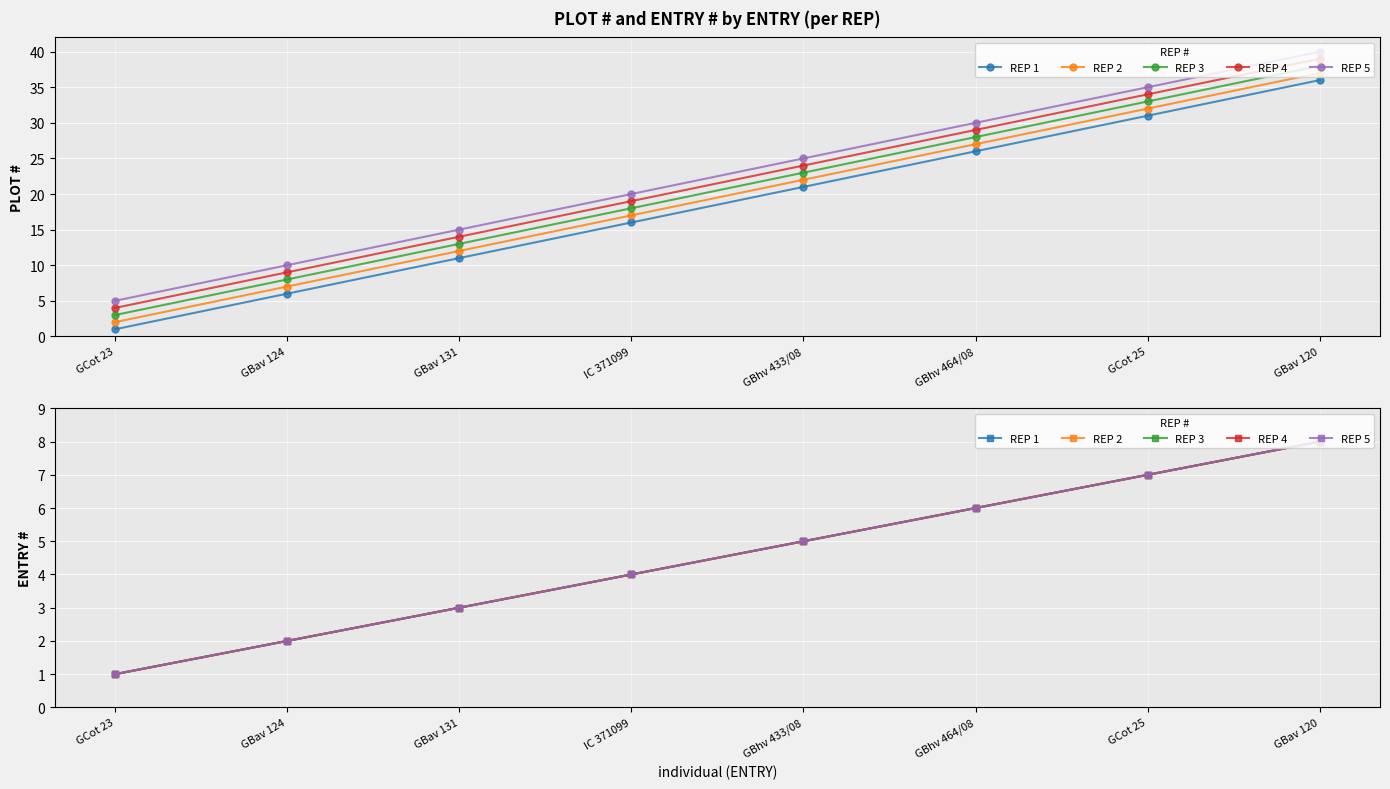

Where is REP 4 nearest to the value 4?

IC 371099